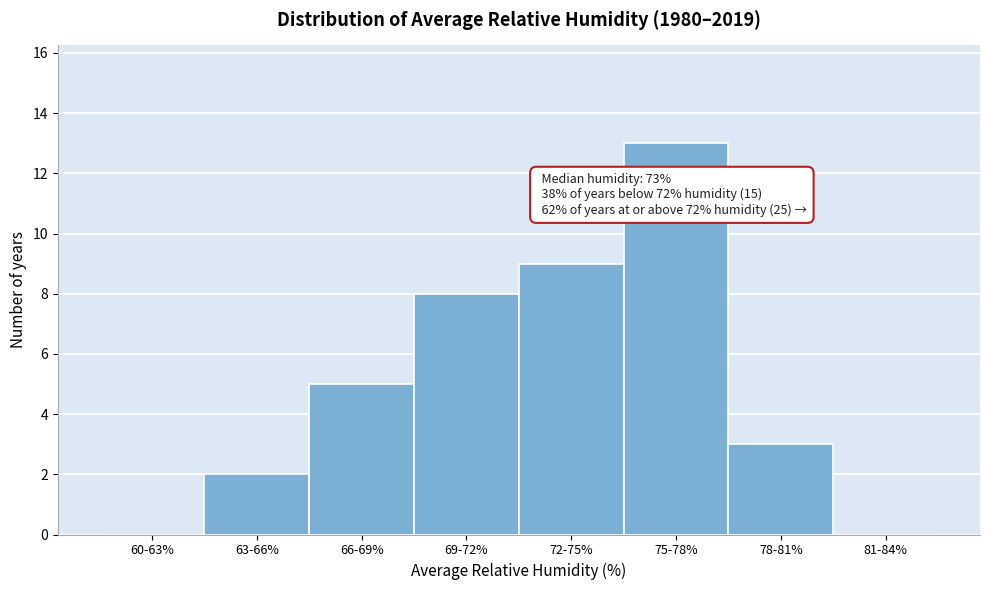

Reading right to left, extract all data points from this chart.

81-84%=0	78-81%=3	75-78%=13	72-75%=9	69-72%=8	66-69%=5	63-66%=2	60-63%=0